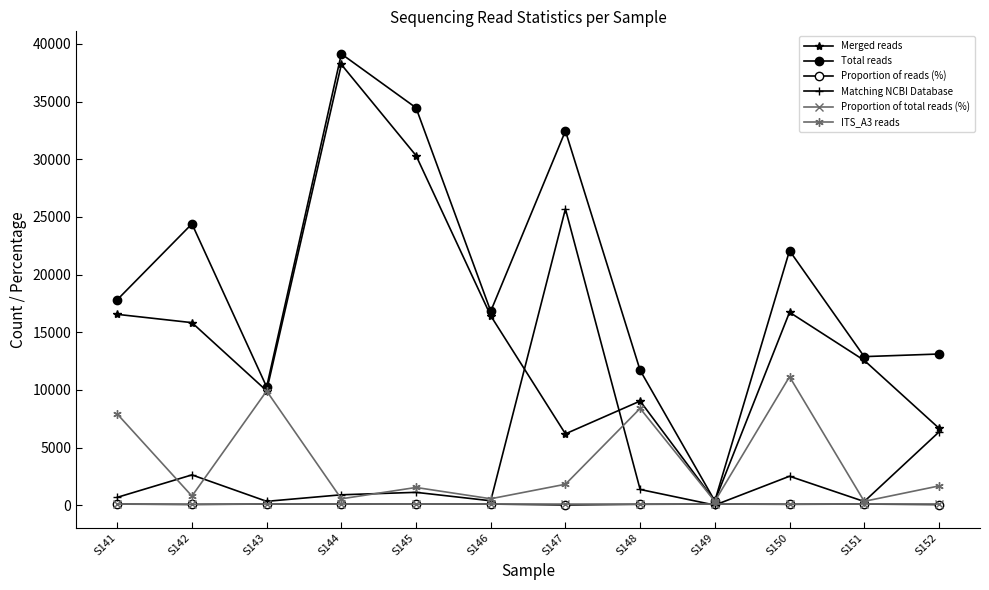

At how many categories does at least one series exceed 27328?

3